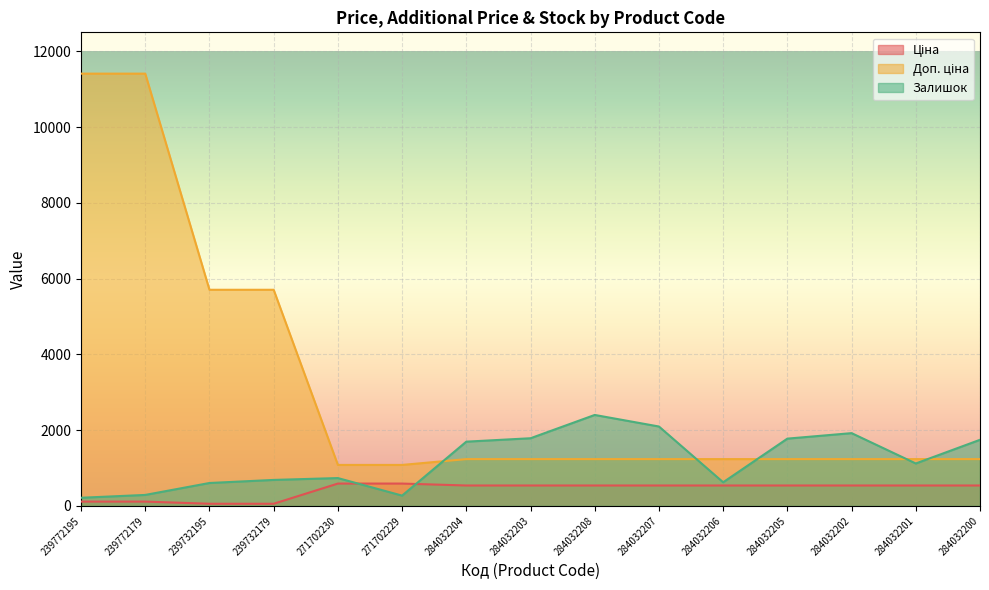

How many times do Залишок and Доп. ціна cross each other?

5